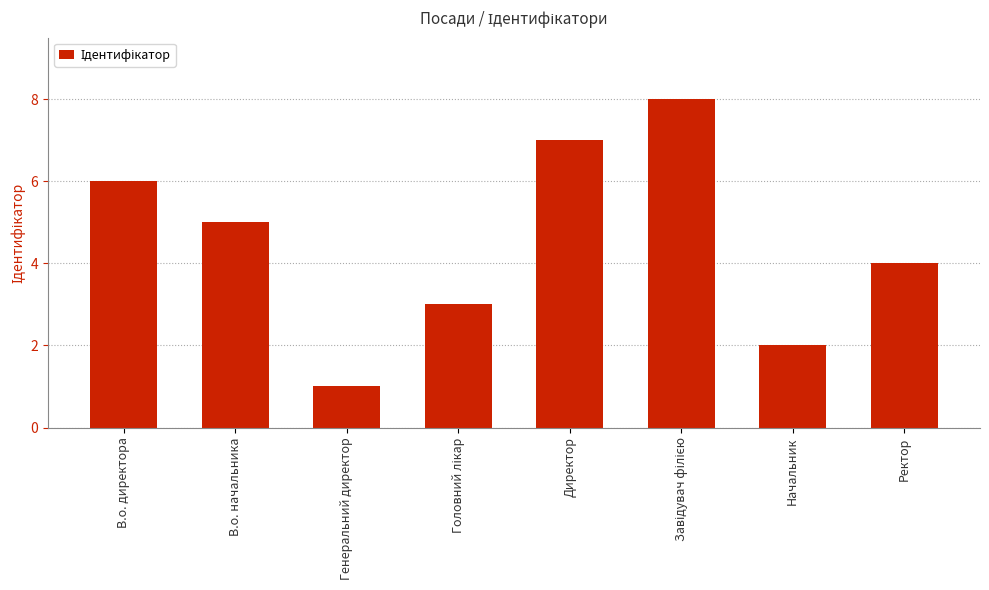

Reading left to right, what are all the values shown in this chart?

6	5	1	3	7	8	2	4